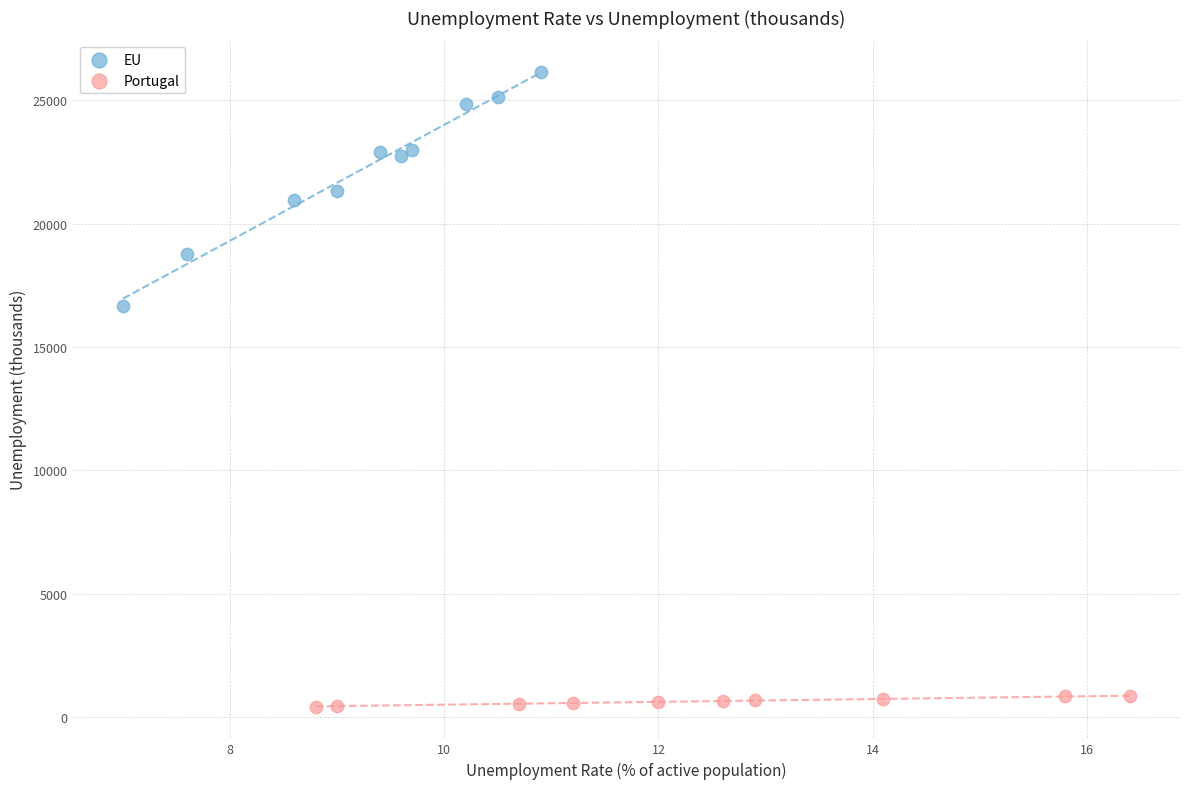

Which series contains the lowest Y value?

Portugal